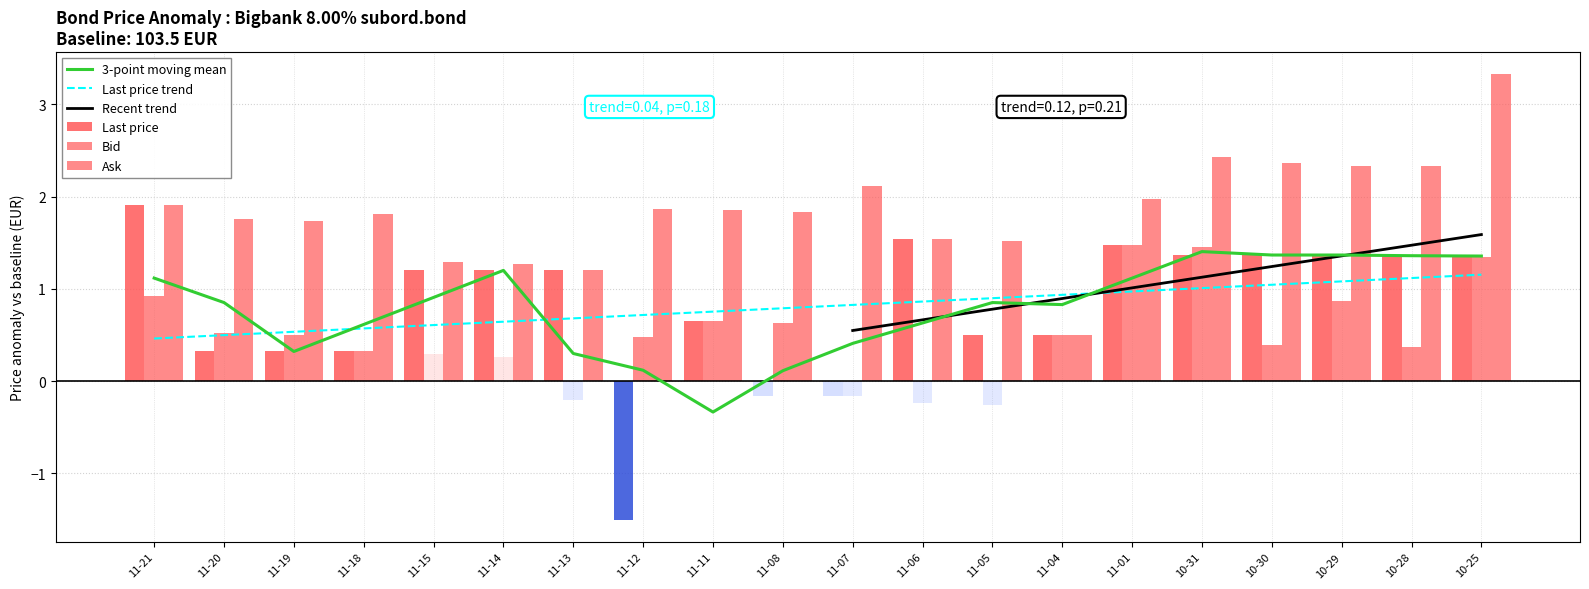

Reading left to right, transcribe all the data shown in this chart.

Last price: 1.9	0.3	0.3	0.3	1.2	1.2	1.2	-1.5	0.7	-0.2	-0.2	1.5	0.5	0.5	1.5	1.4	1.4	1.4	1.4	1.3
Bid: 0.9	0.5	0.5	0.3	0.3	0.3	-0.2	0.5	0.7	0.6	-0.2	-0.2	-0.3	0.5	1.5	1.5	0.4	0.9	0.4	1.3
Ask: 1.9	1.8	1.7	1.8	1.3	1.3	1.2	1.9	1.9	1.8	2.1	1.5	1.5	0.5	2.0	2.4	2.4	2.3	2.3	3.3